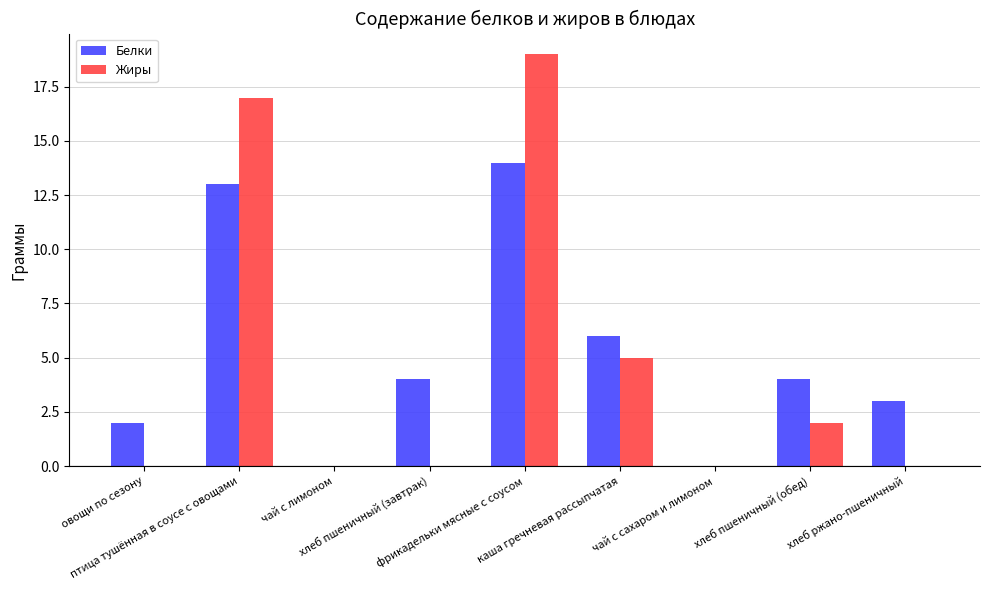

What is the maximum value shown in the chart?

19